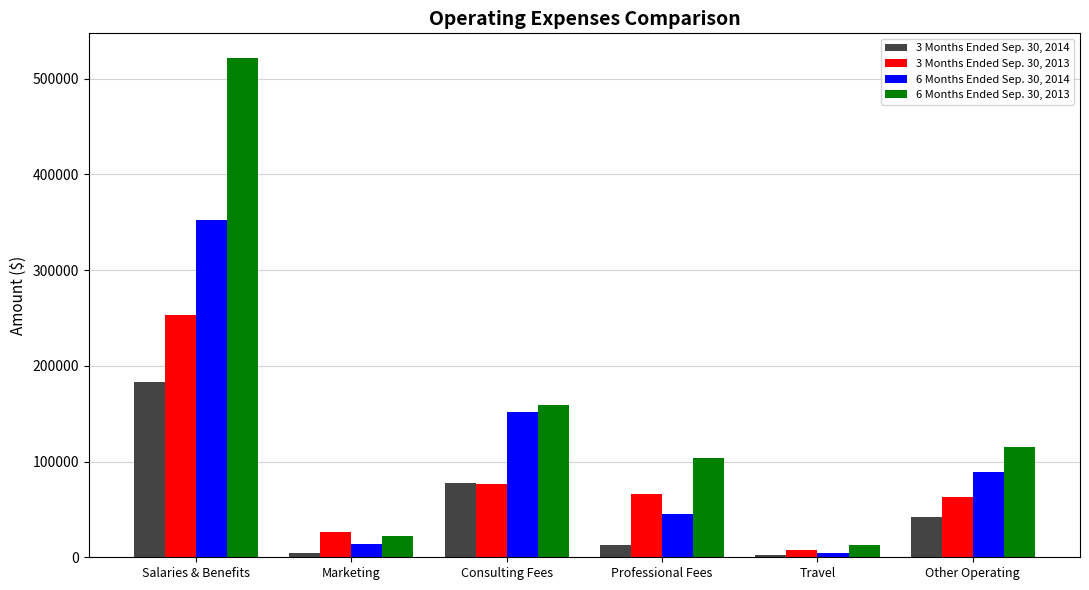

Read the 3 Months Ended Sep. 30, 2014 value at Salaries & Benefits.

182835